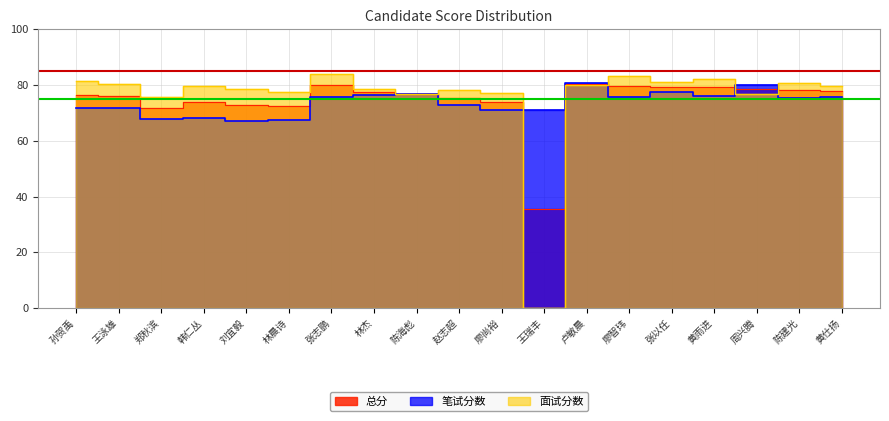

The value of 笔试分数 at 张以任 is 26.6. True or false?

False